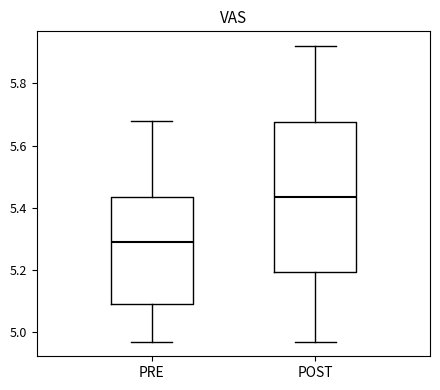

Reading left to right, transcribe this box plot: for each box, give where its median line is, the range the box spans, and where its two whiskers end, as read against the y-axis. The values are not printed on the chart, so give them approximately, as read against the axis.

PRE: median 5.30, box 5.10 to 5.44, whiskers 4.98 to 5.68
POST: median 5.44, box 5.20 to 5.68, whiskers 4.98 to 5.92